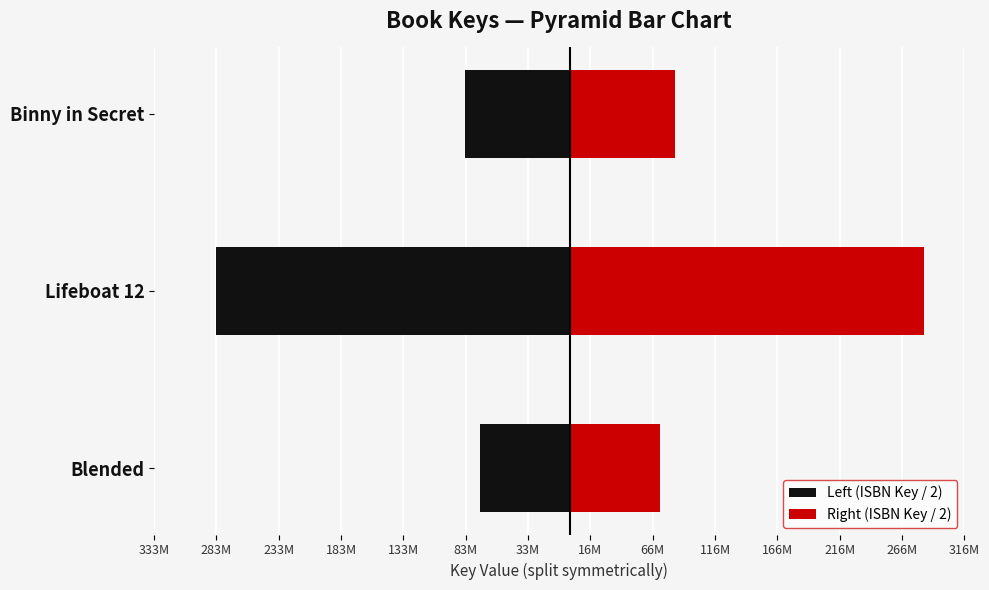

What are all the series names shown in the legend?

Left (ISBN Key / 2), Right (ISBN Key / 2)